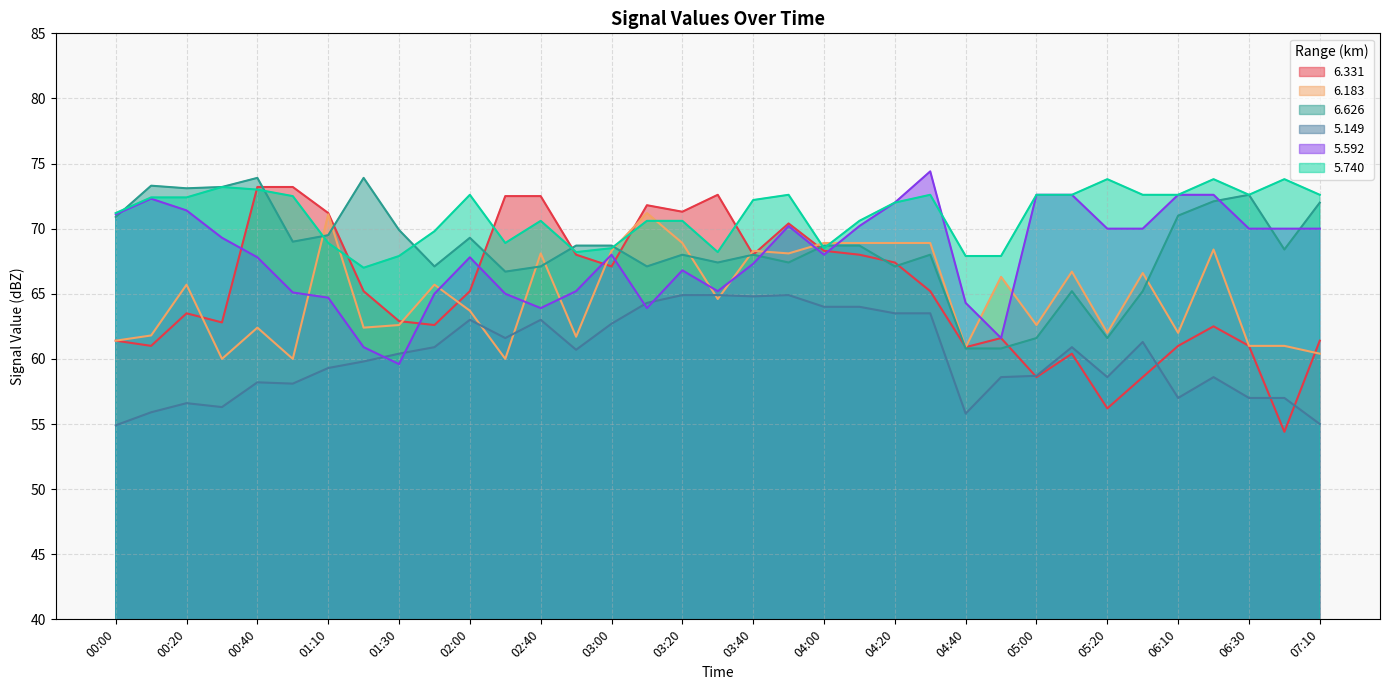

Count the number of categories in the chart.

35